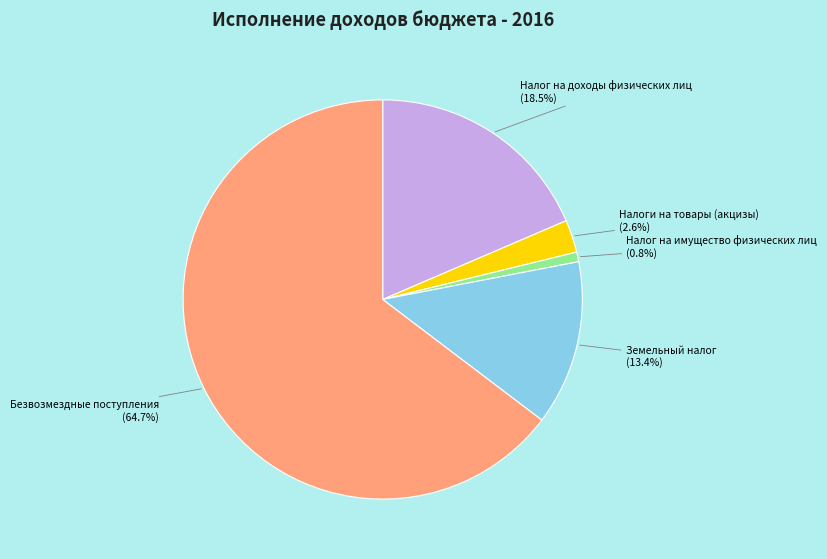

Count the number of slices in the pie.

5